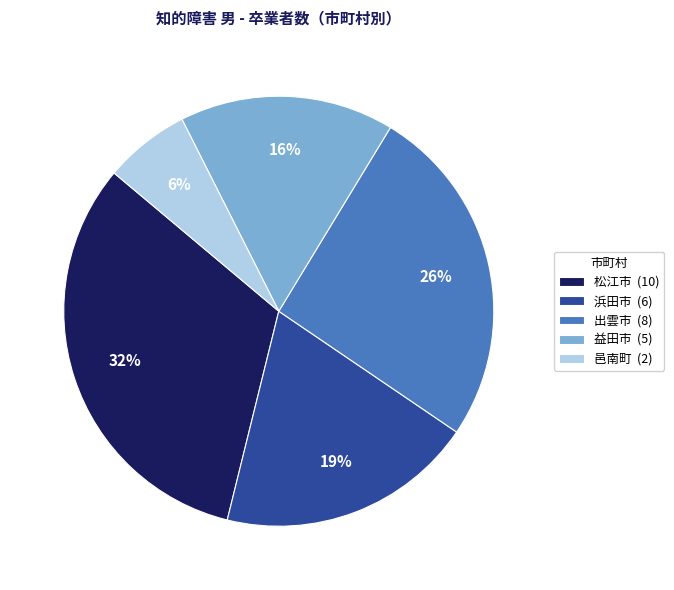

What is the ratio of the value at 出雲市 (8) to the value at 松江市 (10)?

0.8